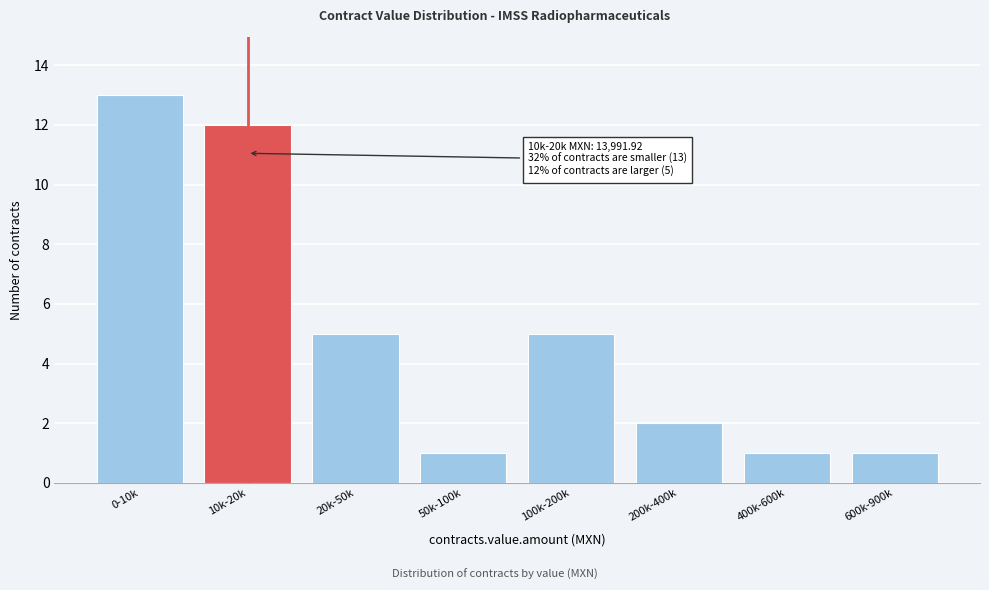

Reading left to right, what are all the values shown in this chart?

13	12	5	1	5	2	1	1